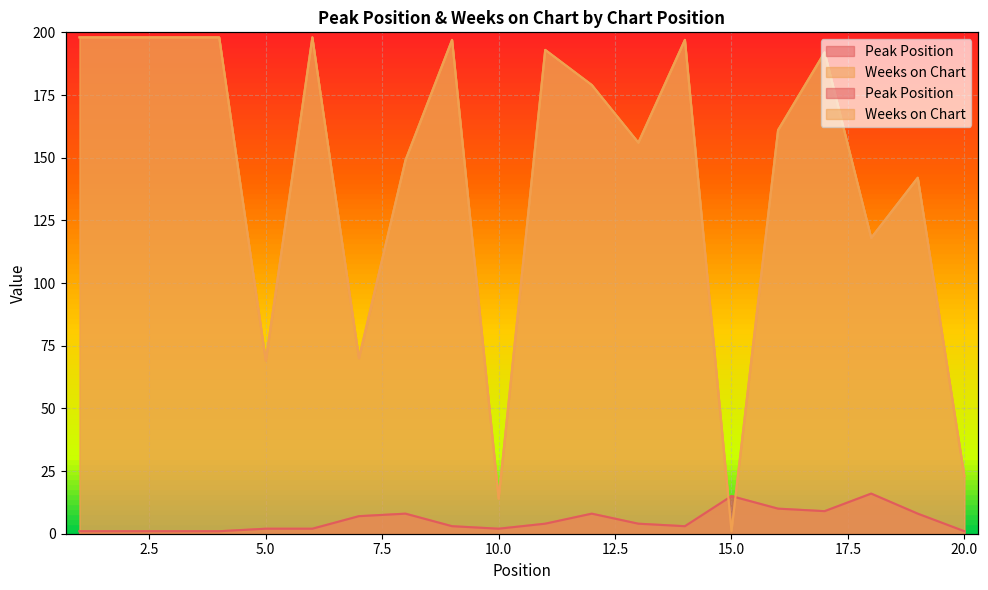

Between 3 and 7, which is larger?

7